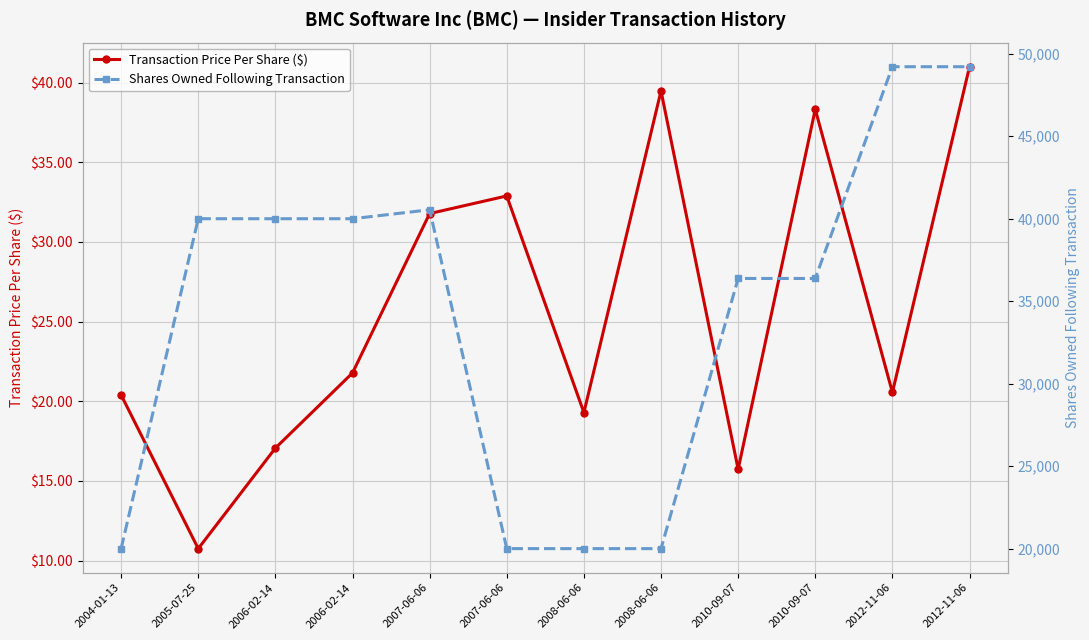

How many lines are shown in the chart?

2